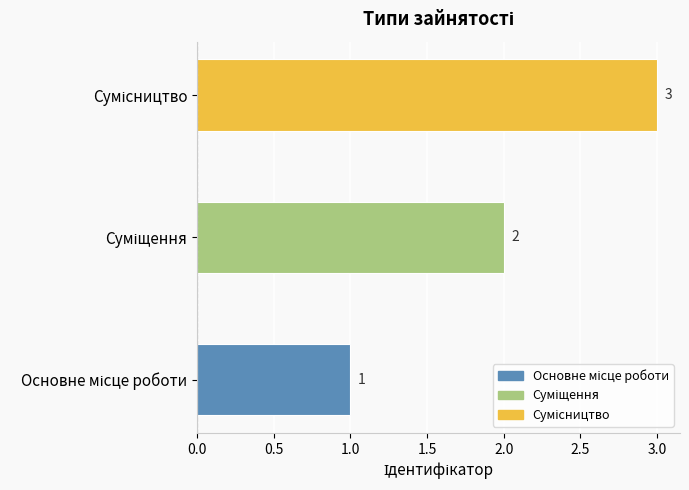

What is the sum of all values?

6